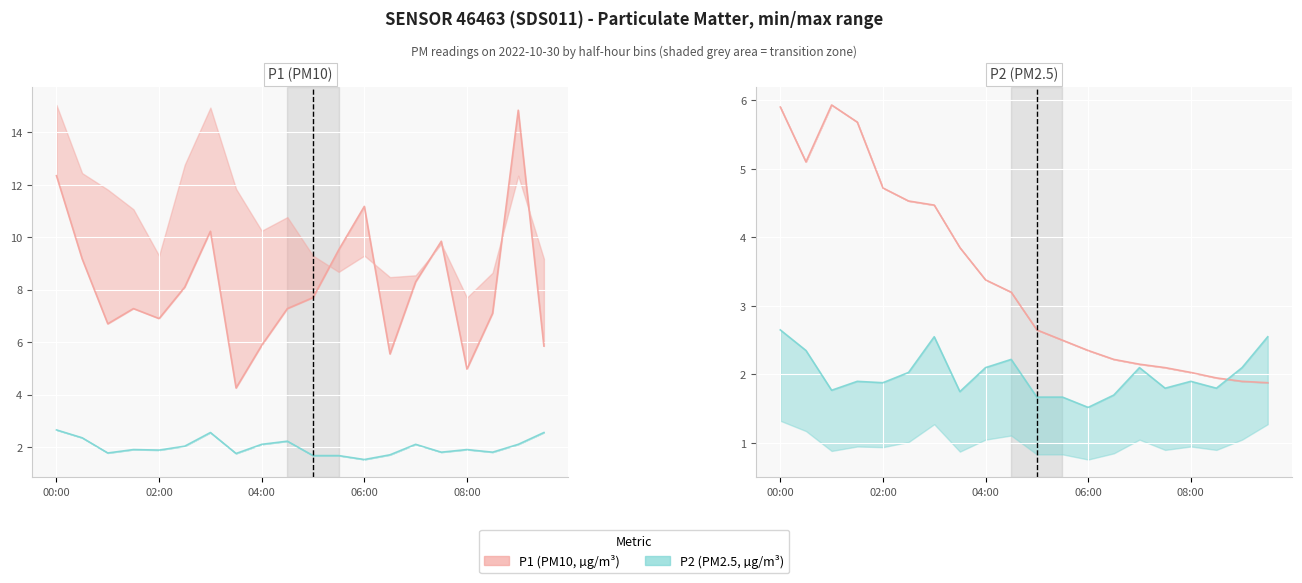

What is the difference between the highest and lowest values at 7?

2.1